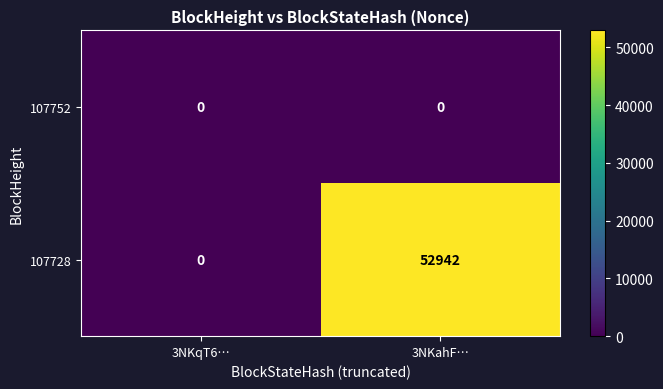

Rank the series by their average value, from highest to lowest.

107728, 107752